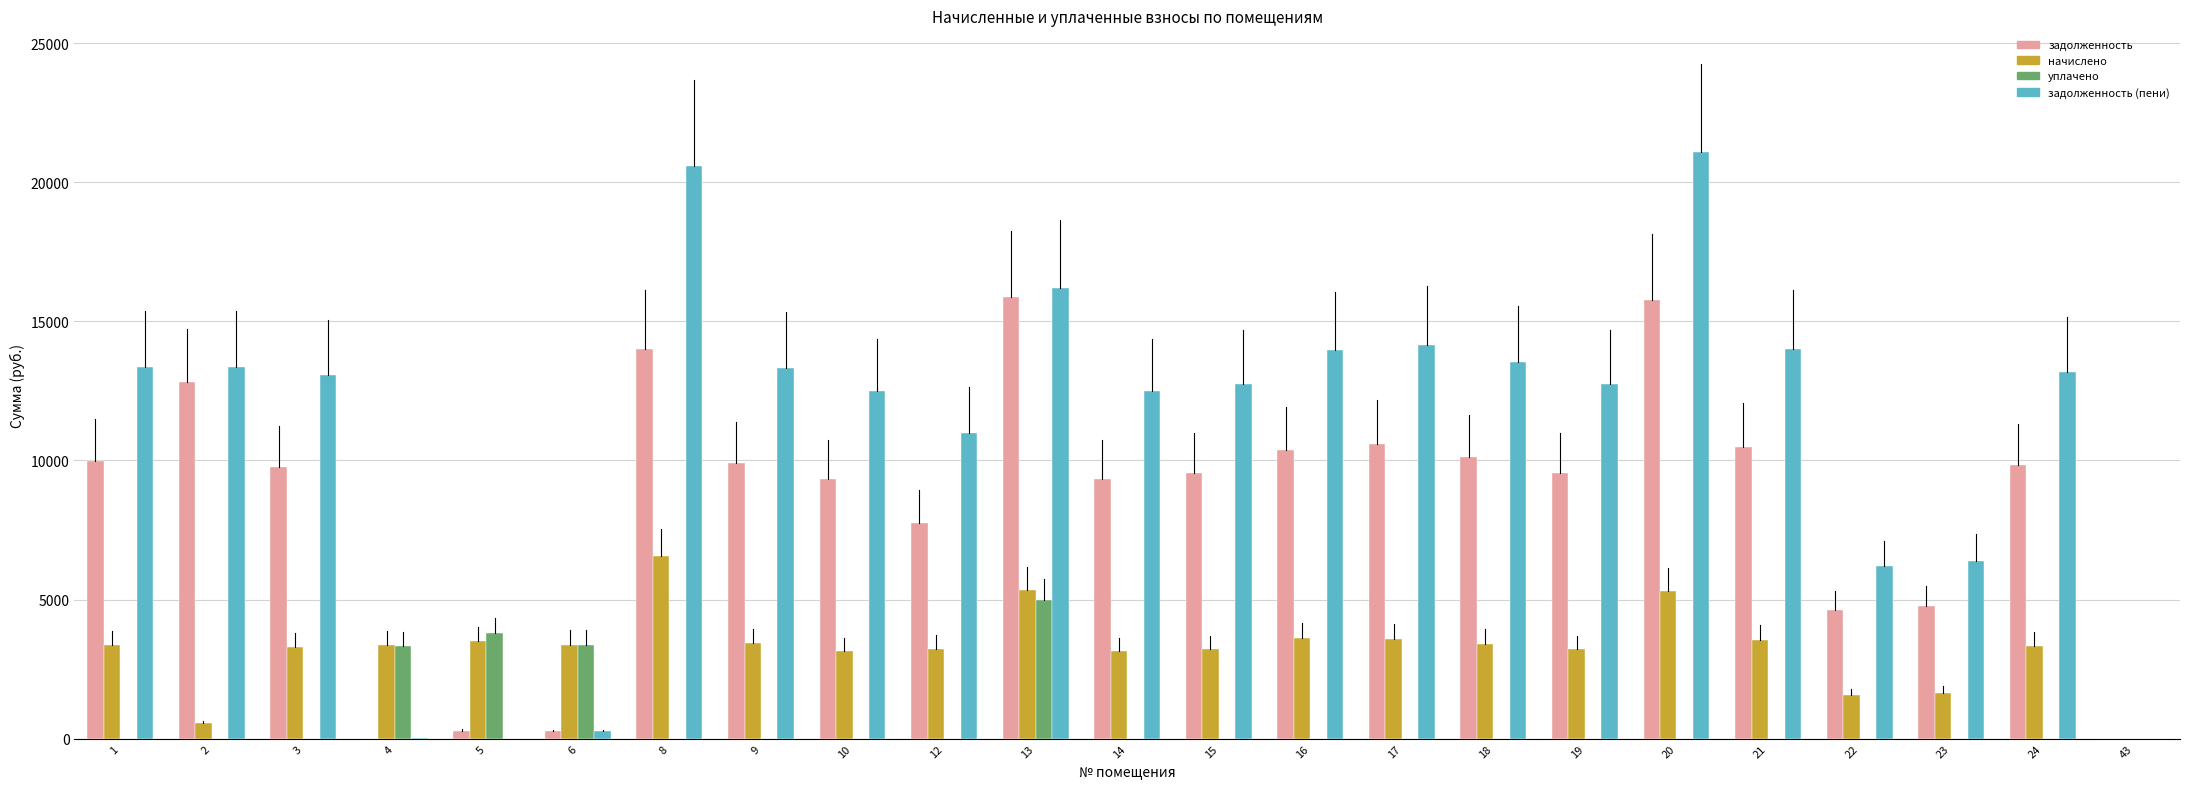

The value of уплачено at 16 is 0.0. True or false?

True